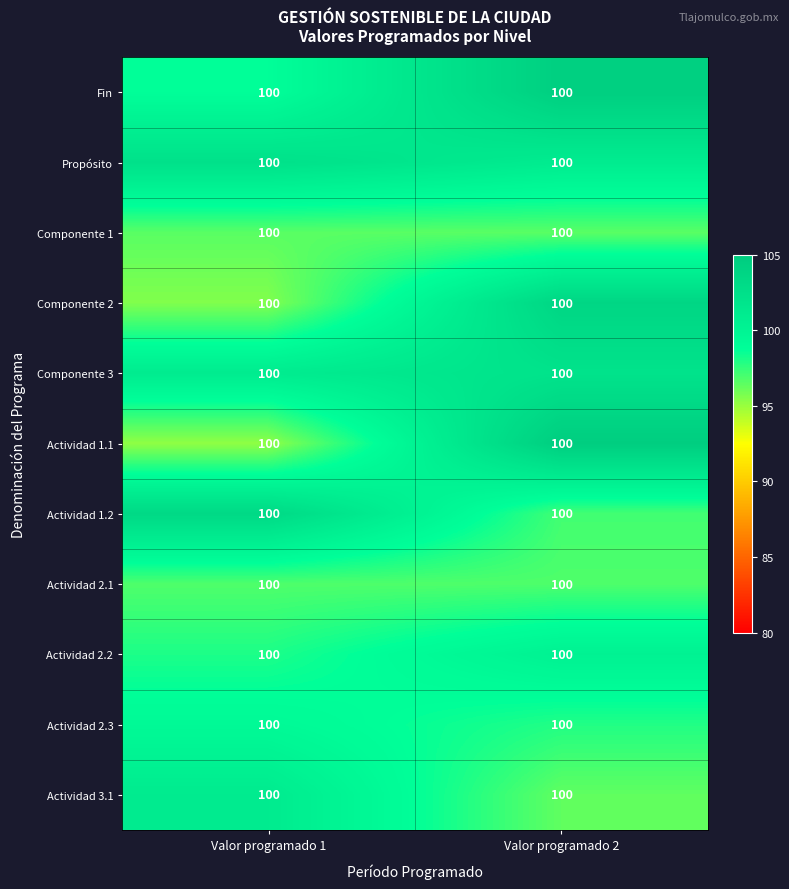

What is the smallest value displayed?

95.2